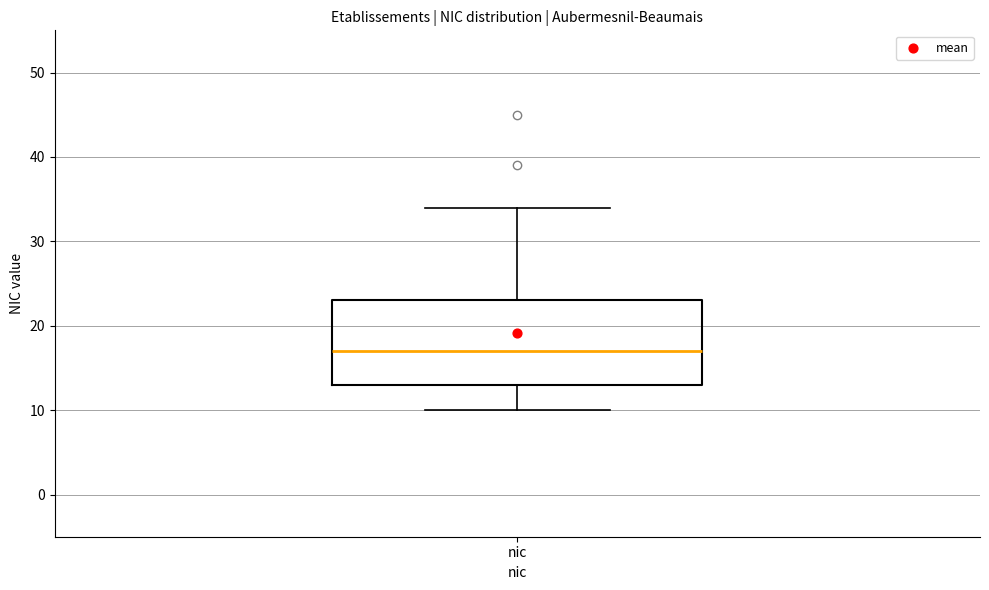

Transcribe this box plot: give where the median line is, the range the box spans, and where the two whiskers end, as read against the y-axis. The values are not printed on the chart, so give them approximately, as read against the axis.

median 17, box 13 to 23, whiskers 10 to 34